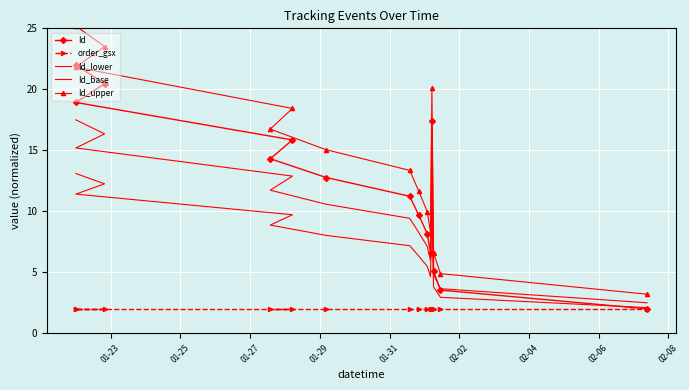

How many lines are shown in the chart?

5